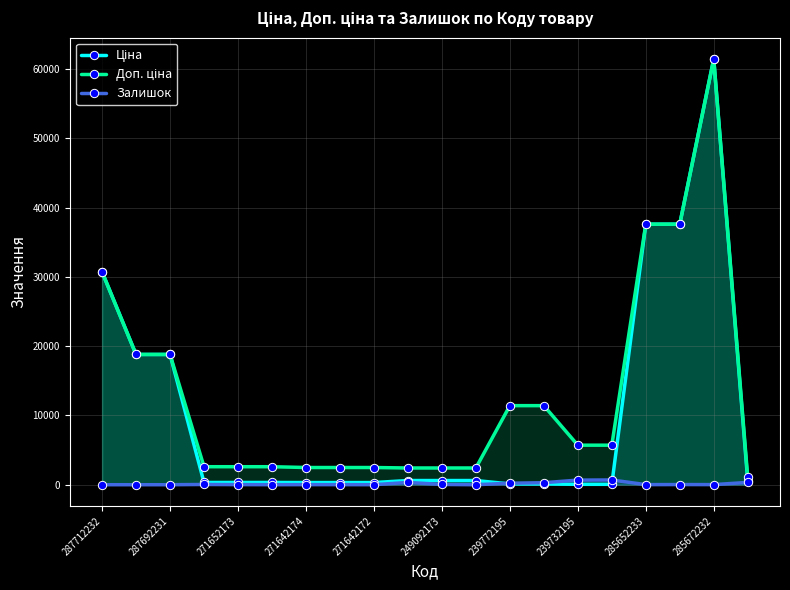

True or false: Залишок has more than 2 interior local peaks.

True